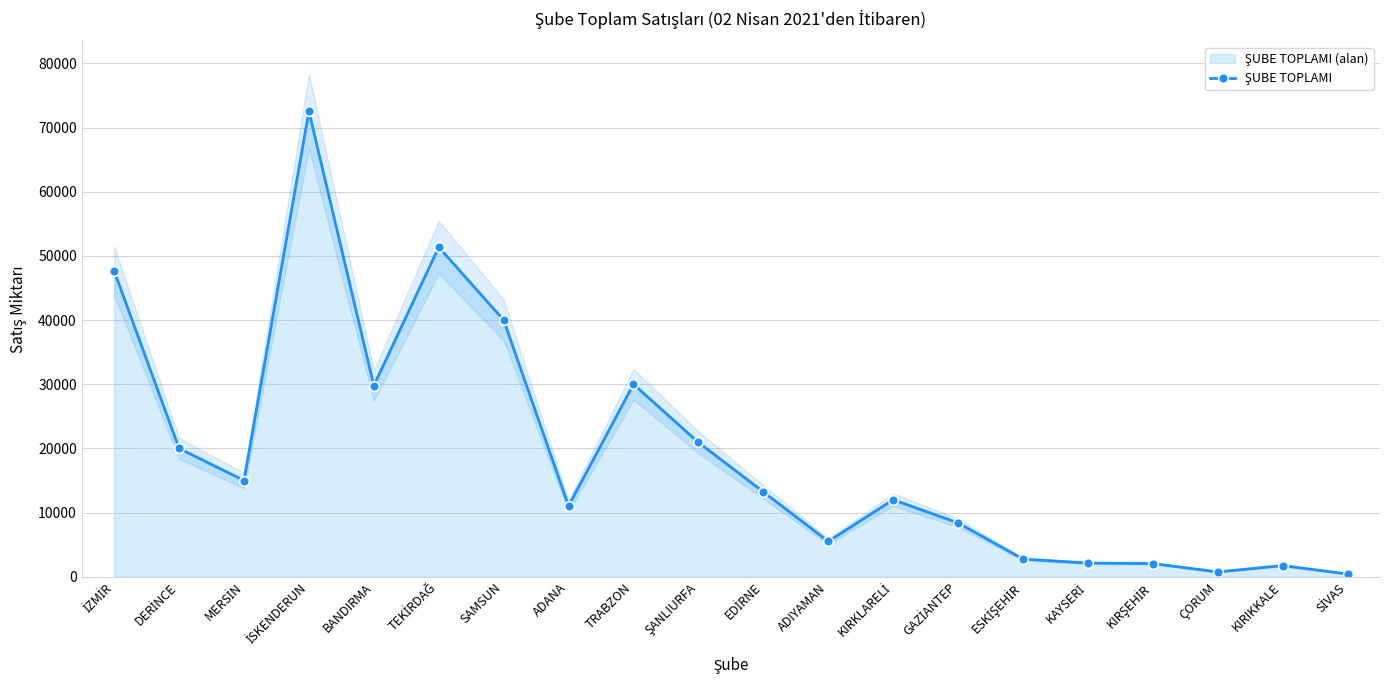

The value at EDİRNE is 19180. True or false?

False